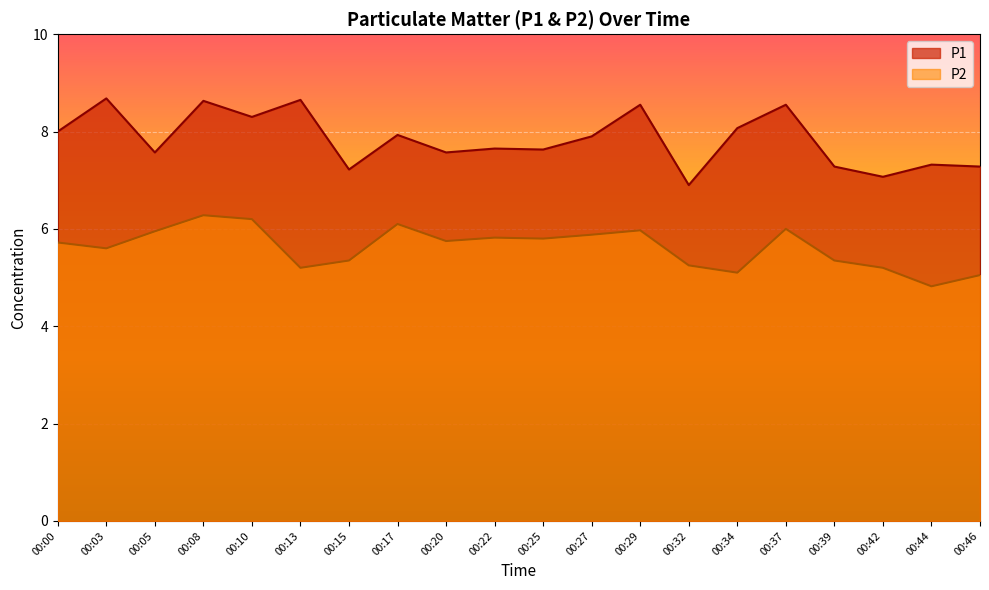

Reading right to left, extract all data points from this chart.

P1: 00:46=7.3	00:44=7.3	00:42=7.1	00:39=7.3	00:37=8.6	00:34=8.1	00:32=6.9	00:29=8.6	00:27=7.9	00:25=7.6	00:22=7.7	00:20=7.6	00:17=7.9	00:15=7.2	00:13=8.7	00:10=8.3	00:08=8.6	00:05=7.6	00:03=8.7	00:00=8.0
P2: 00:46=5.0	00:44=4.8	00:42=5.2	00:39=5.3	00:37=6.0	00:34=5.1	00:32=5.2	00:29=6.0	00:27=5.9	00:25=5.8	00:22=5.8	00:20=5.8	00:17=6.1	00:15=5.3	00:13=5.2	00:10=6.2	00:08=6.3	00:05=6.0	00:03=5.6	00:00=5.7